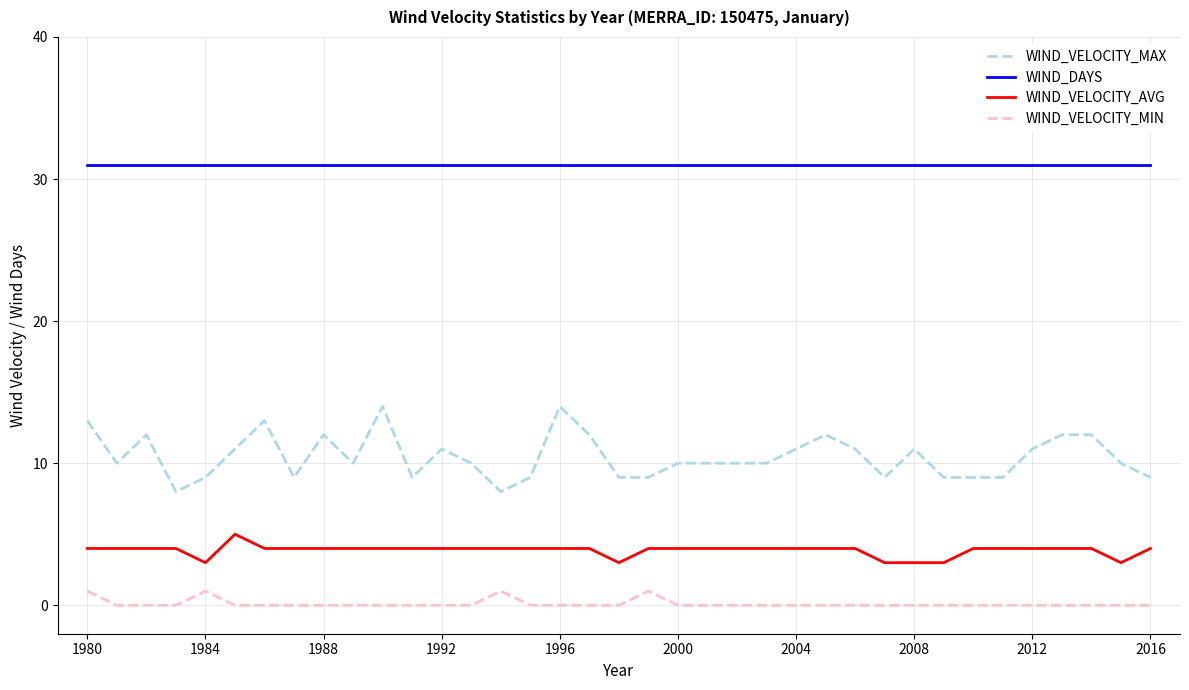

List the series in order of their peak value, highest first.

WIND_DAYS, WIND_VELOCITY_MAX, WIND_VELOCITY_AVG, WIND_VELOCITY_MIN